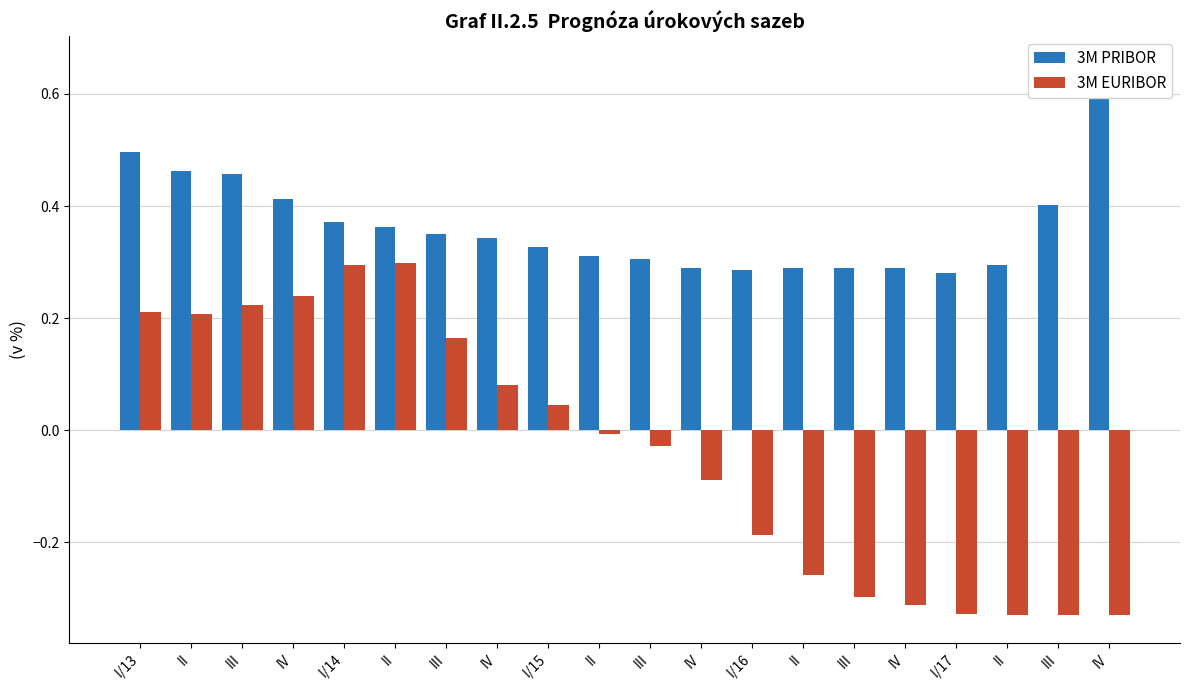

Rank the series by their average value, from lowest to highest.

3M EURIBOR, 3M PRIBOR